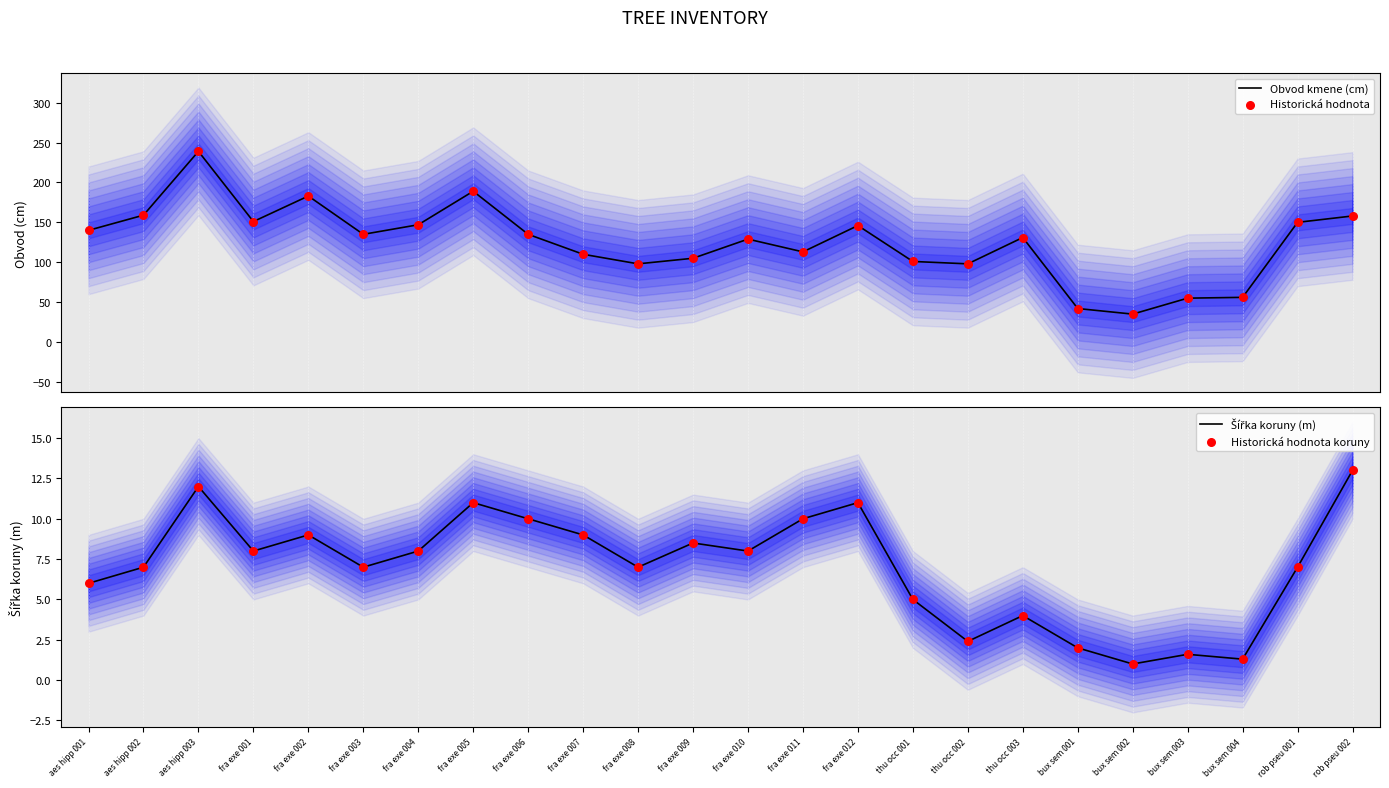

Which series has the largest Y range (max minus min)?

Obvod kmene (cm)